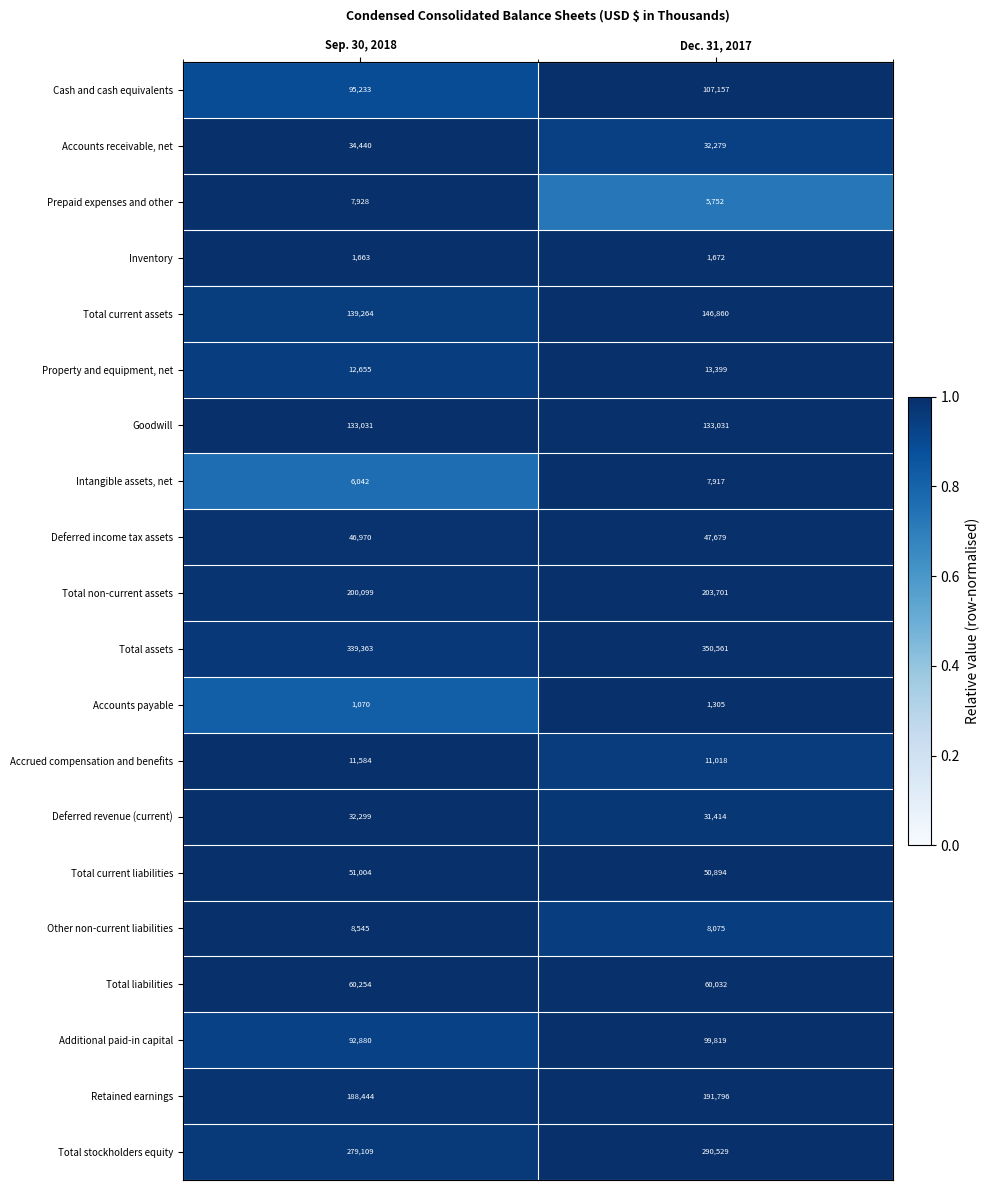

The value of Inventory at Dec. 31, 2017 is 1672. True or false?

True